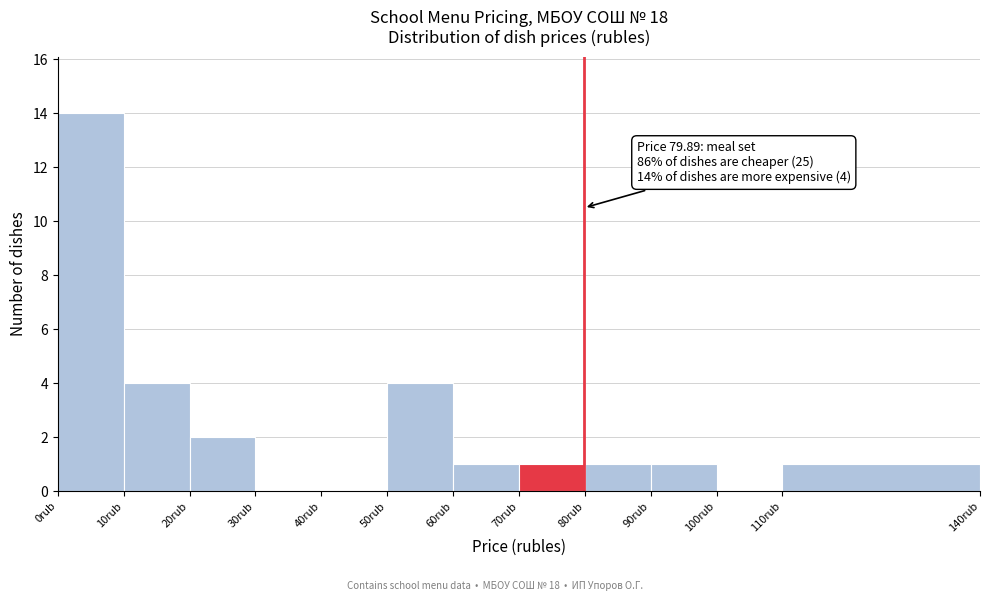

Which range on the x-axis has the tallest bar?

0 to 10